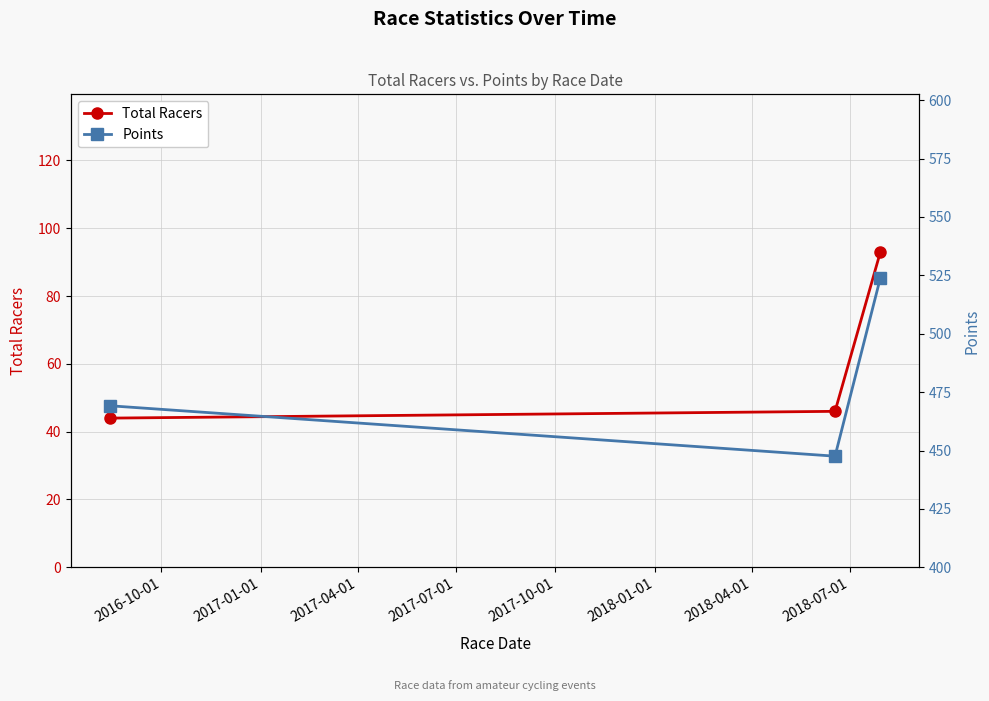

What is the value of the Total Racers point at the 3rd from the left?

93